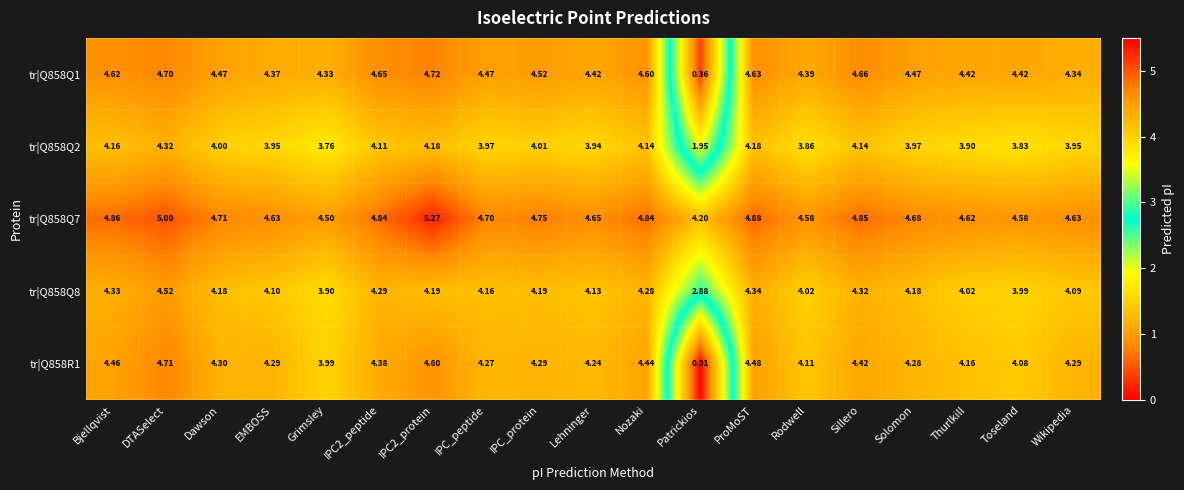

At which category does the chart reach its minimum across all series?

Patrickios